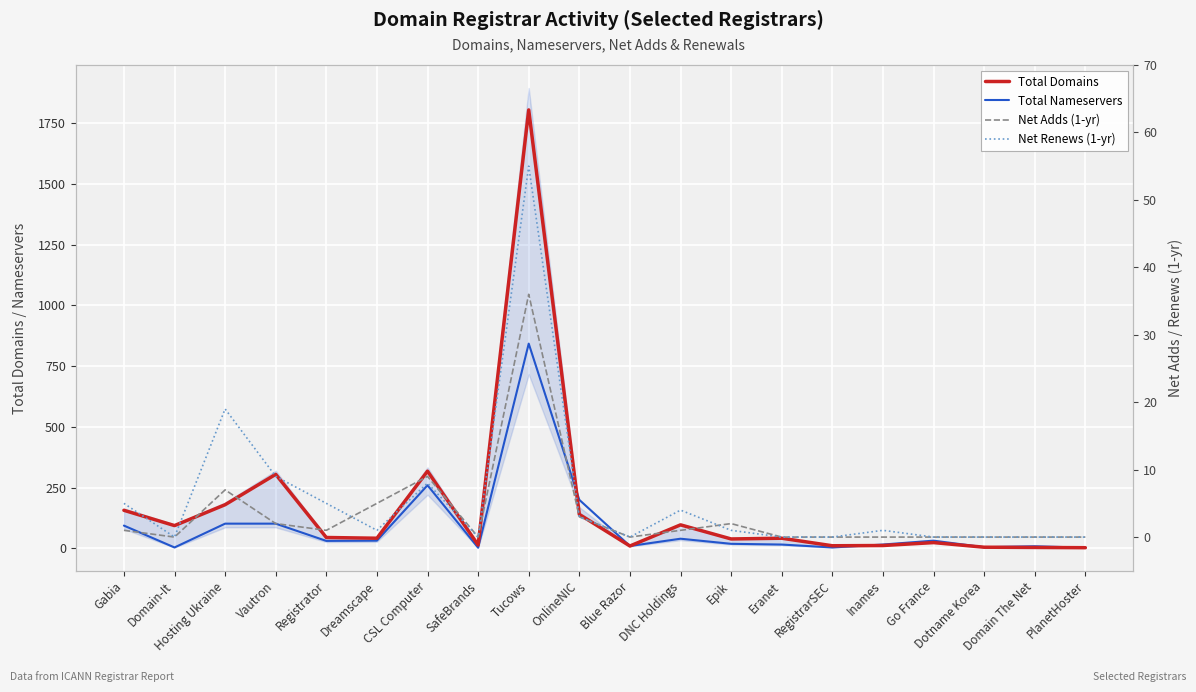

Which series has the largest range (max minus min)?

Total Domains